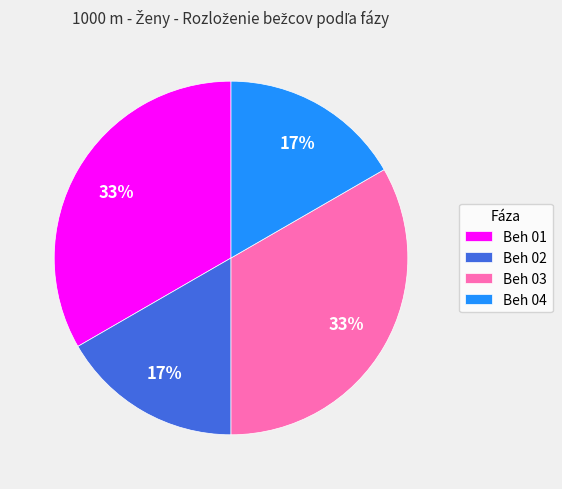

Is there any slice that represents more than half of the pie?

No